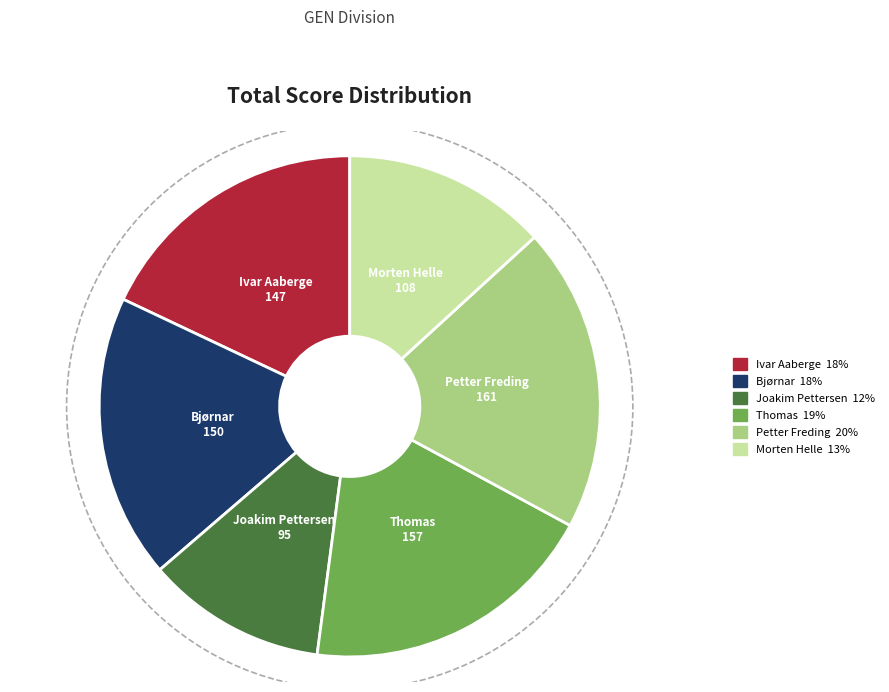

Approximately how many times larger is the value at Morten Helle compared to Joakim Pettersen?

1.1